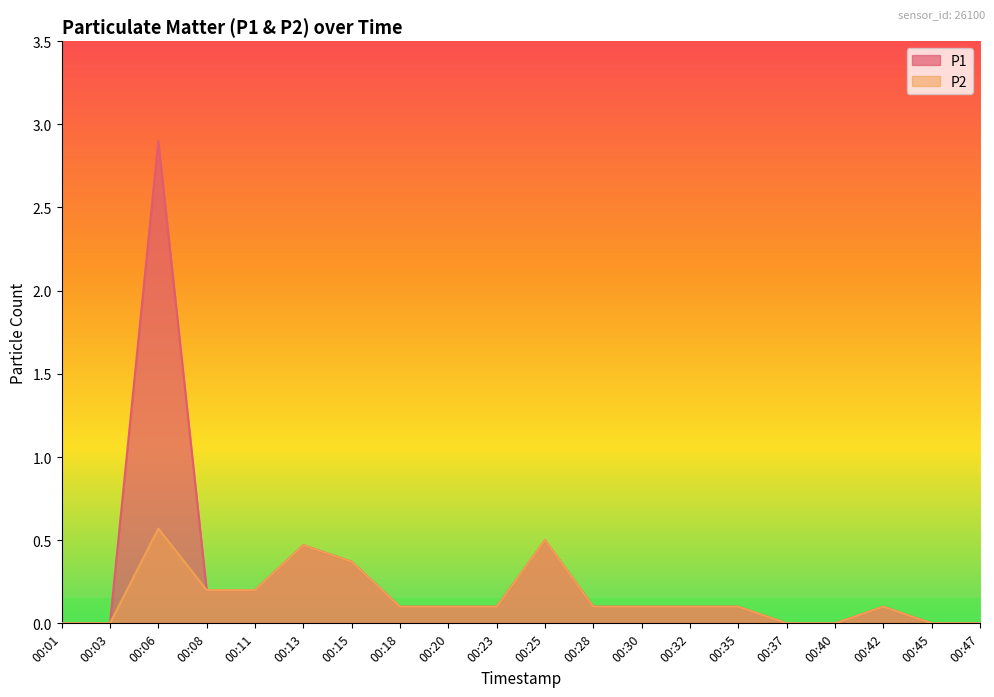

At which category is the sum across all series the highest?

00:06